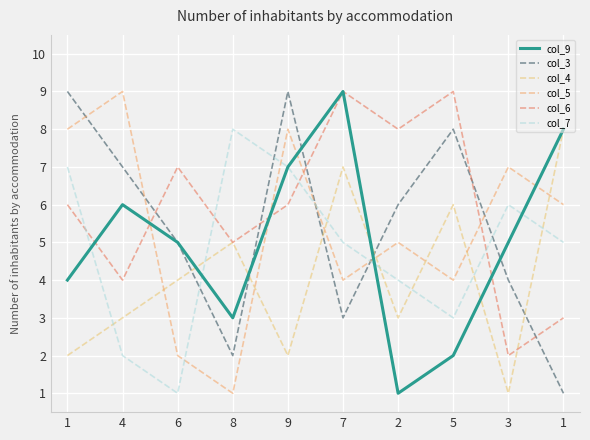

List the series in order of their peak value, lowest first.

col_4, col_7, col_9, col_3, col_5, col_6